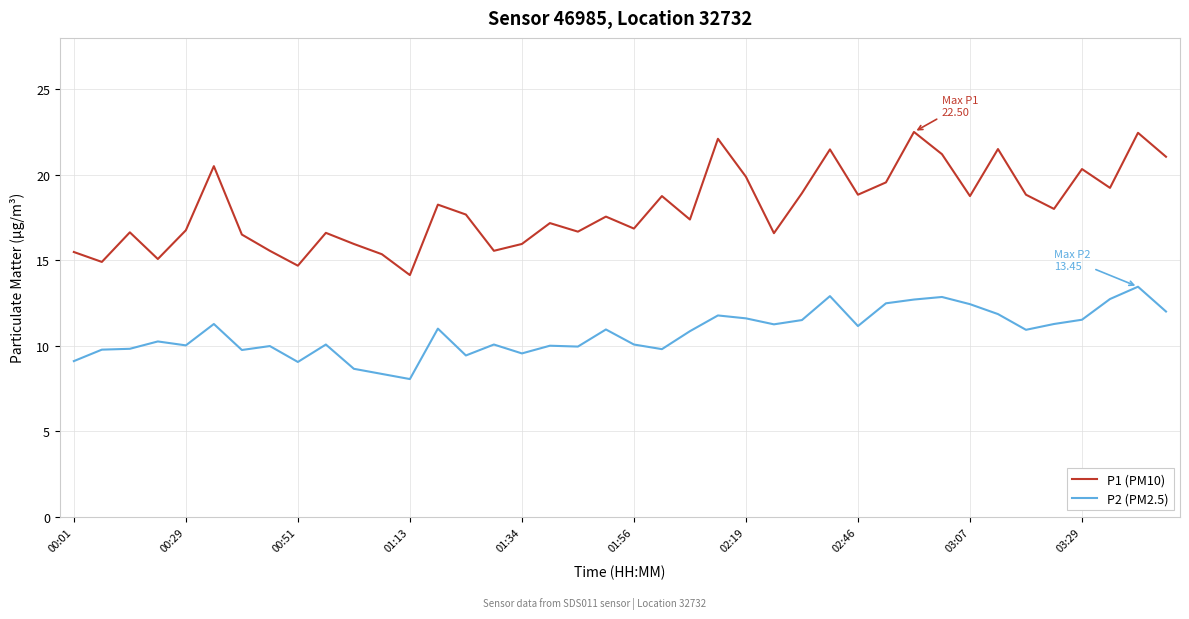

Which series has the widest spread of values?

P1 (PM10)